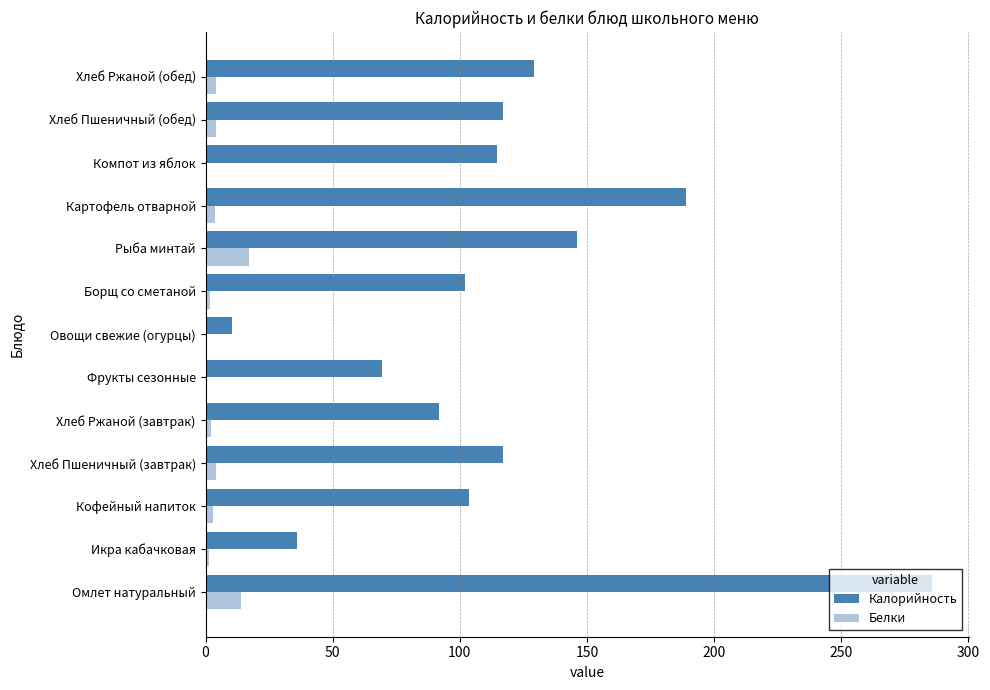

The Калорийность series shows 135.4 at Борщ со сметаной. True or false?

False